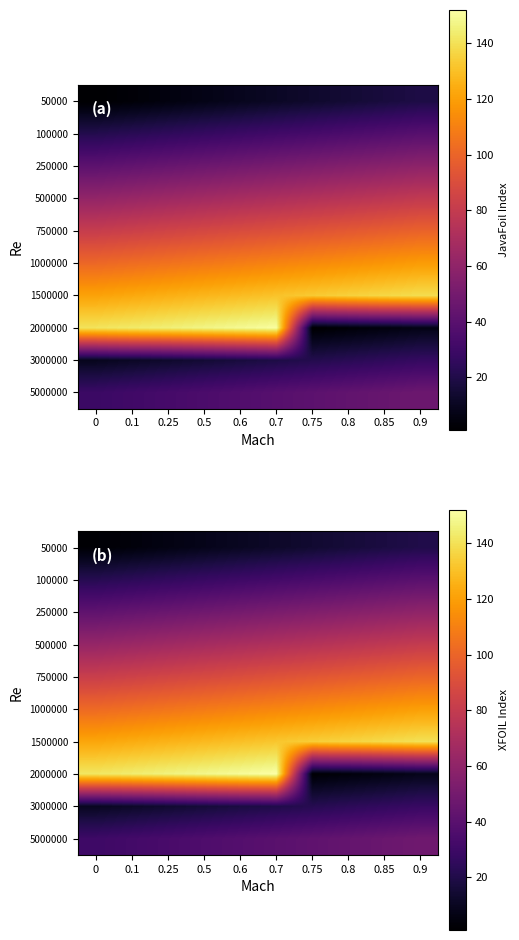

Read the 50000 value at 0.5.

8